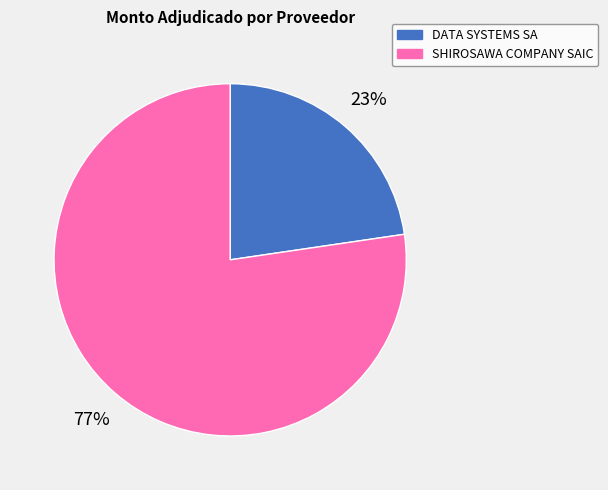

Between SHIROSAWA COMPANY SAIC and DATA SYSTEMS SA, which is larger?

SHIROSAWA COMPANY SAIC